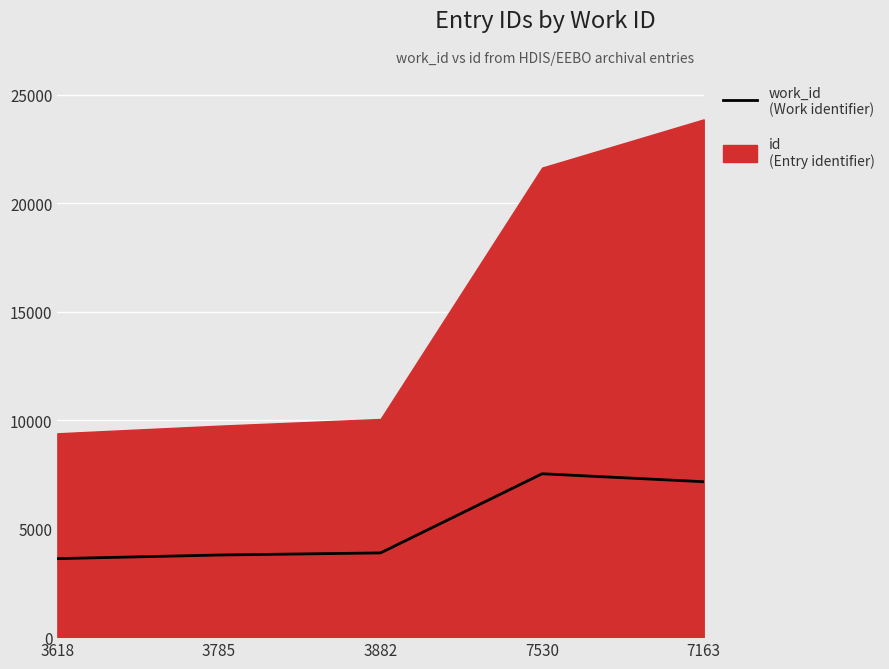

What is the approximate value at 3882, to the nearest 50?

3900